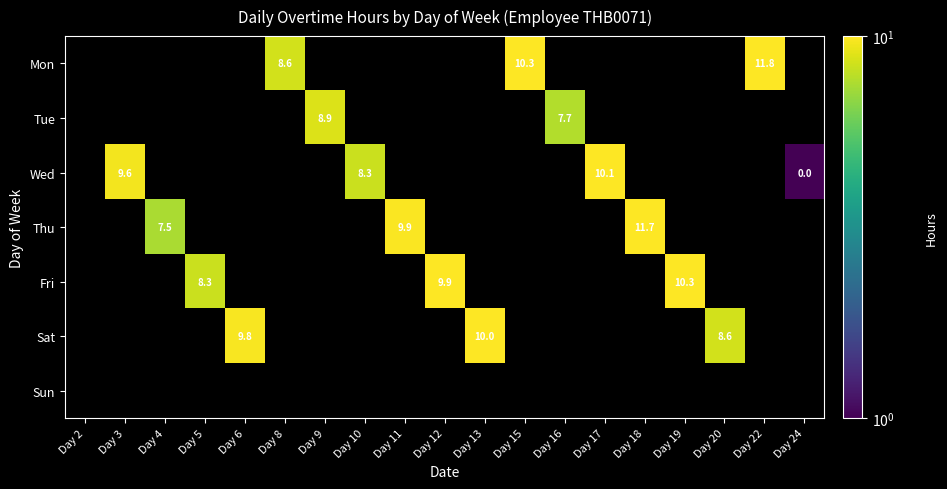

Which label corresponds to the largest value in the chart?

Day 22